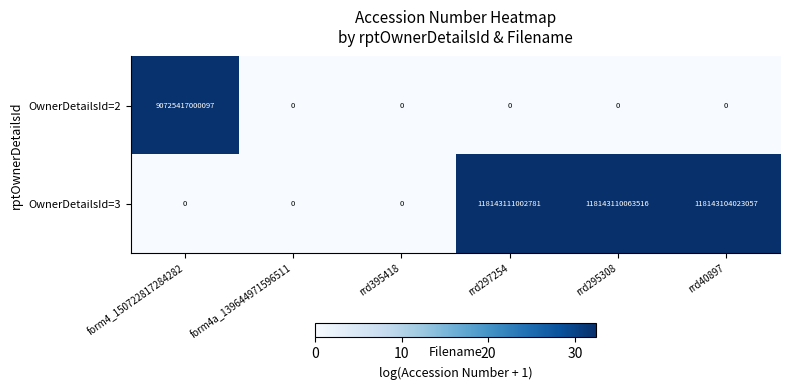

Is it true that OwnerDetailsId=2 equals -41358680713092 at form4a_139644971596511?

False